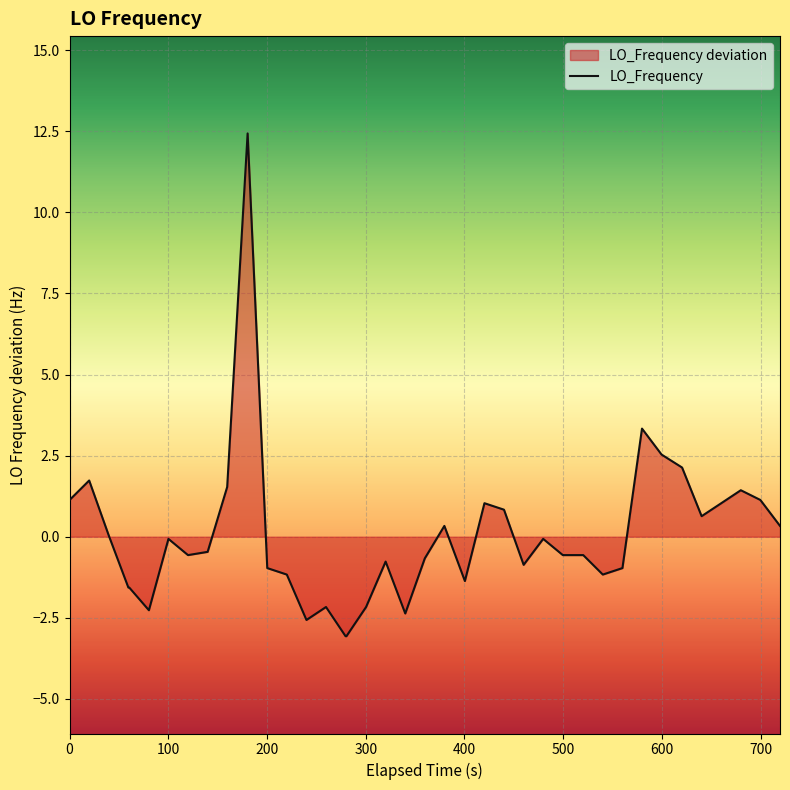

What is the difference between the maximum and minimum values?

15.5